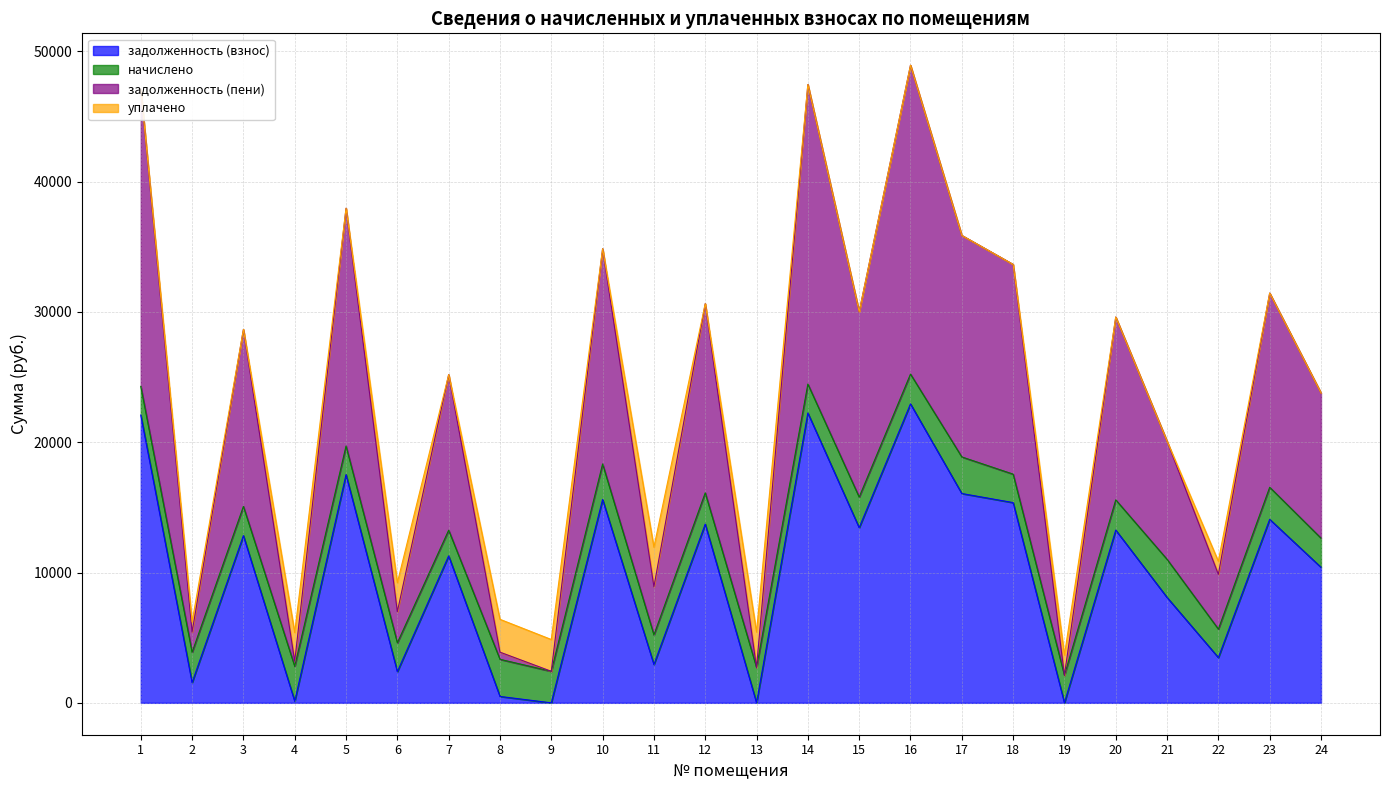

What is the average value of the задолженность (взнос) series?

9996.8